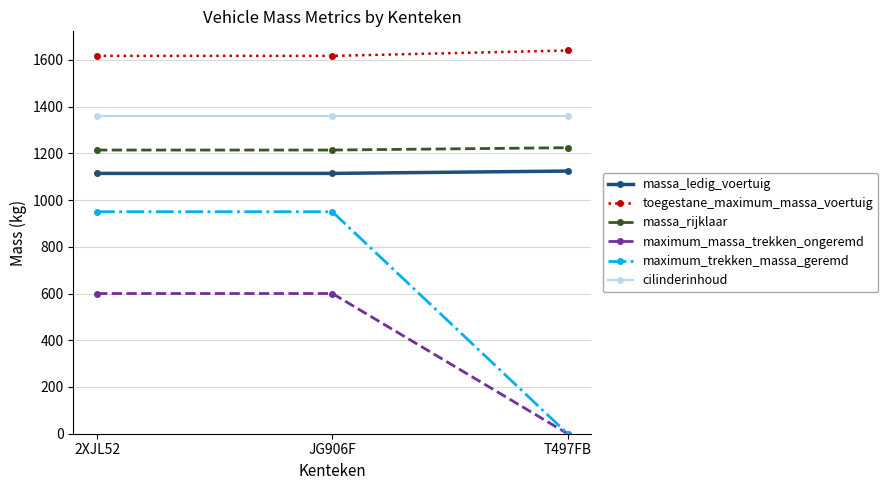

What position from the left is 2XJL52?

1